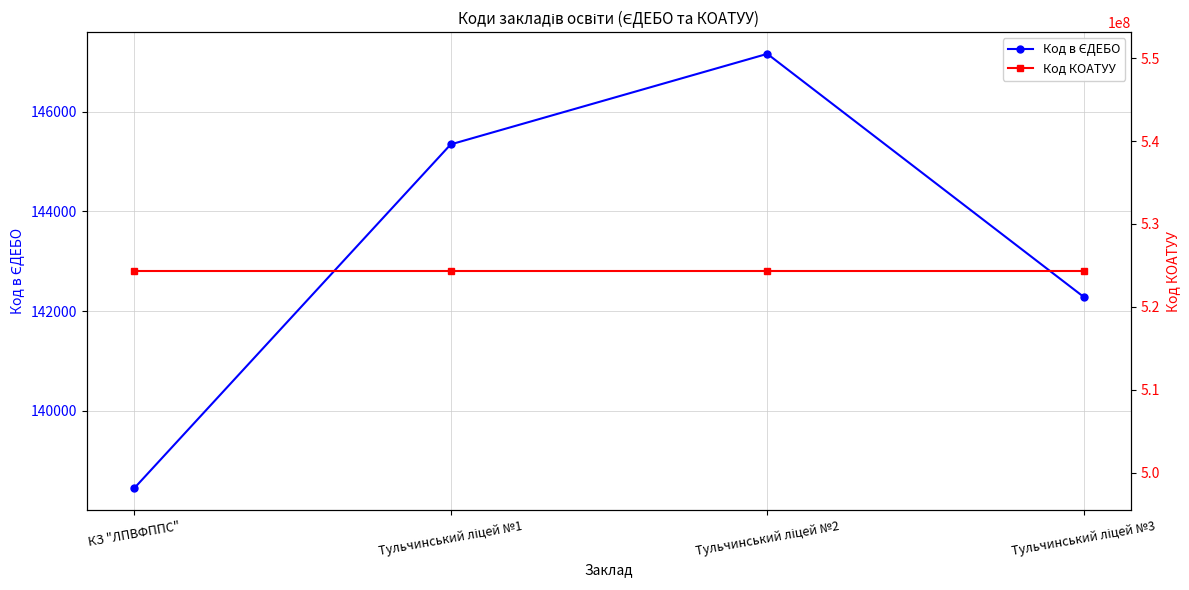

True or false: Код КОАТУУ and Код в ЄДЕБО intersect in this chart.

False